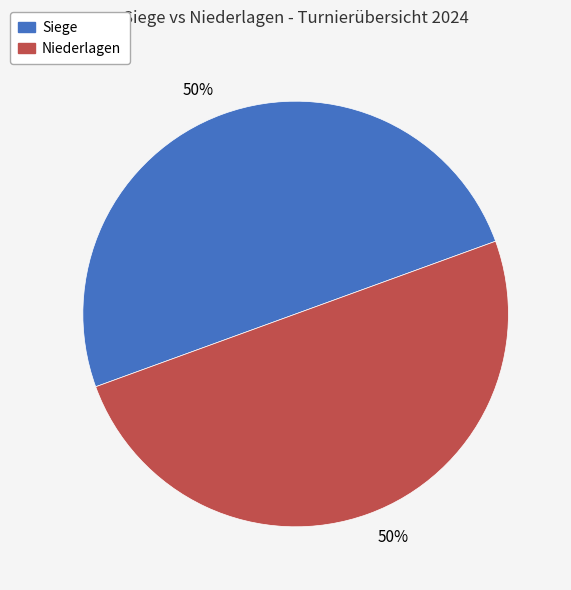

What is the ratio of the value at Siege to the value at Niederlagen?

1.0